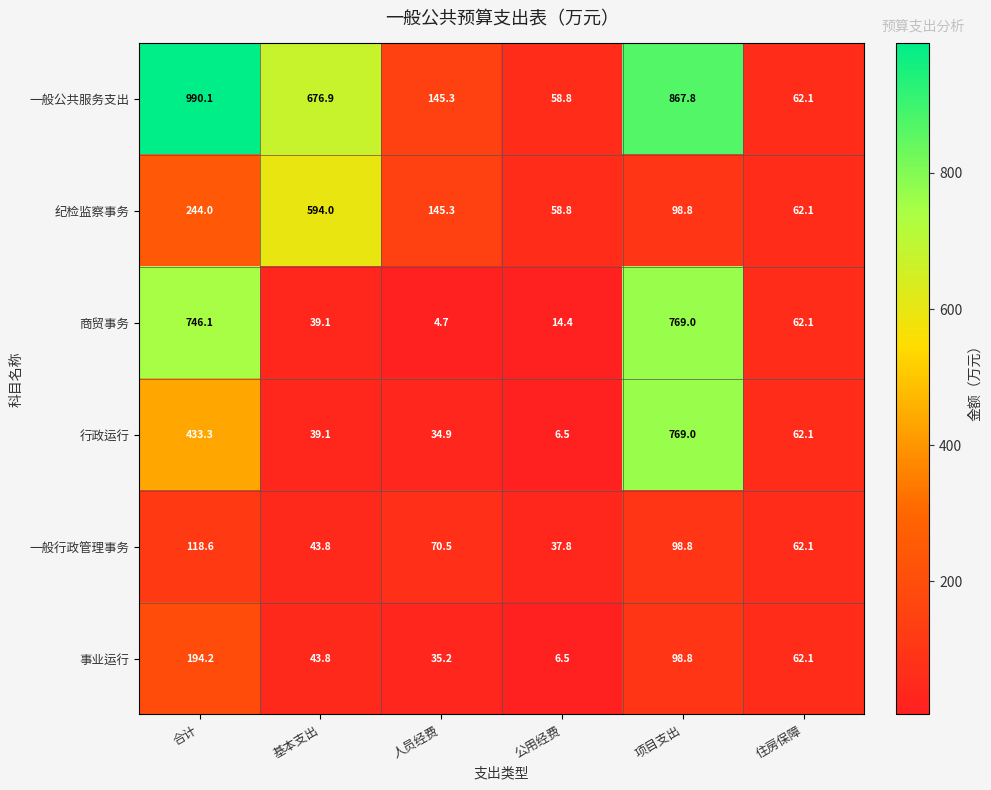

What is the sum of the 事业运行 values at 合计 and 住房保障?

256.3